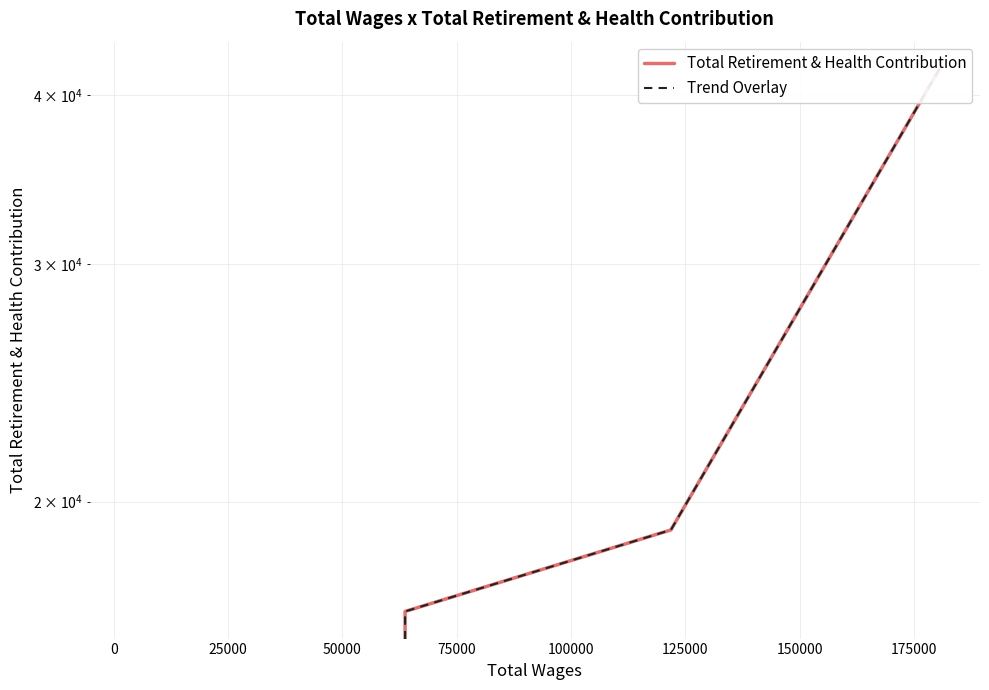

What is the maximum value shown in the chart?

41861